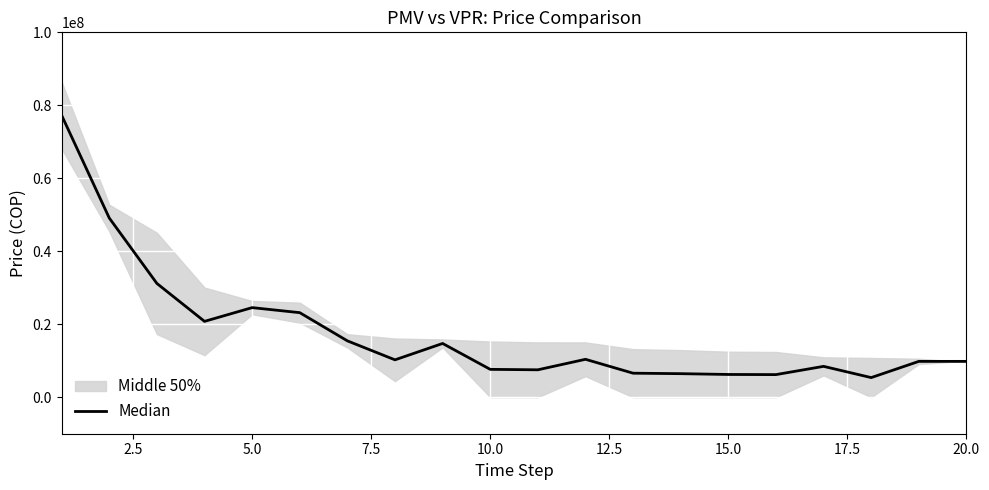

What is the value of the 9th point from the left?

14733877.1